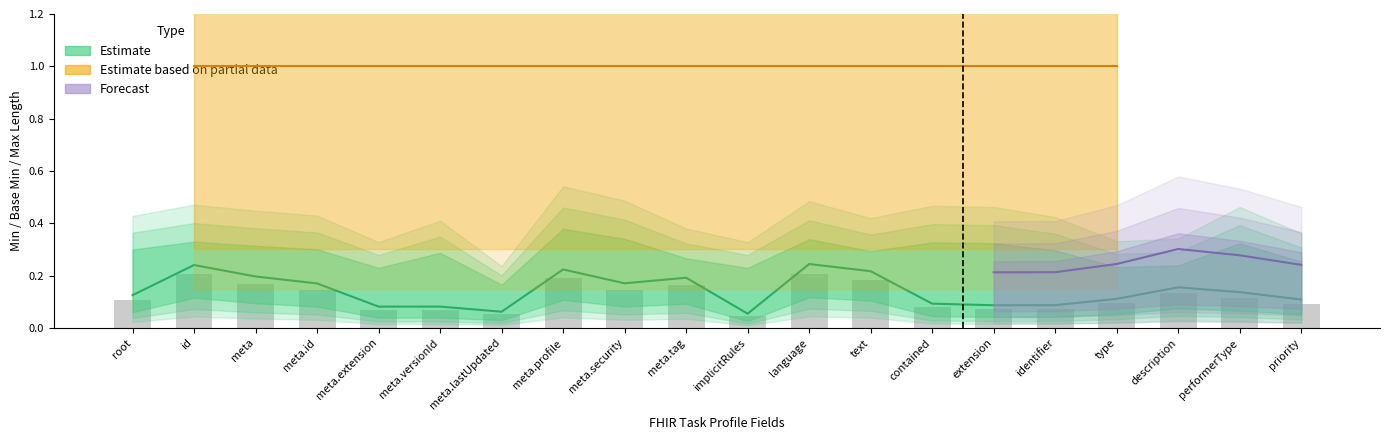

What is the label of the 13th bar from the right?

Task.meta.profile